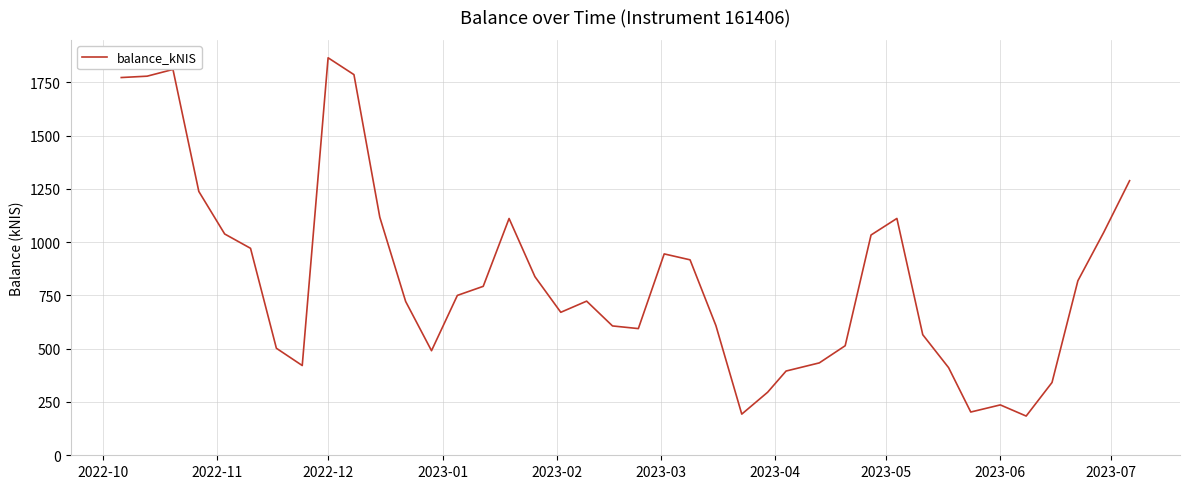

Is this an area chart (filled region under the line)?

No